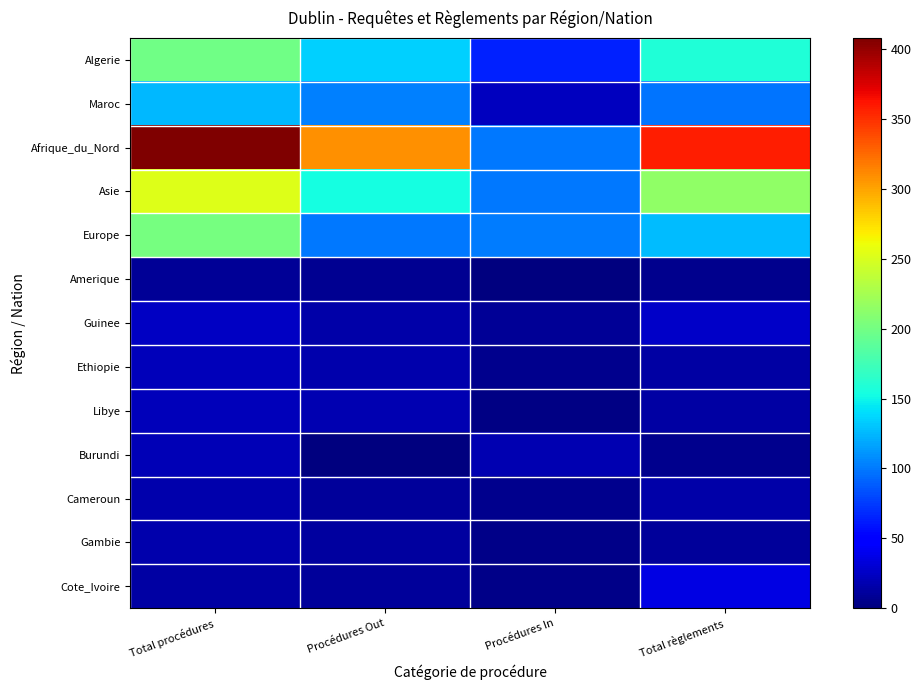

What is the maximum value shown in the chart?

408